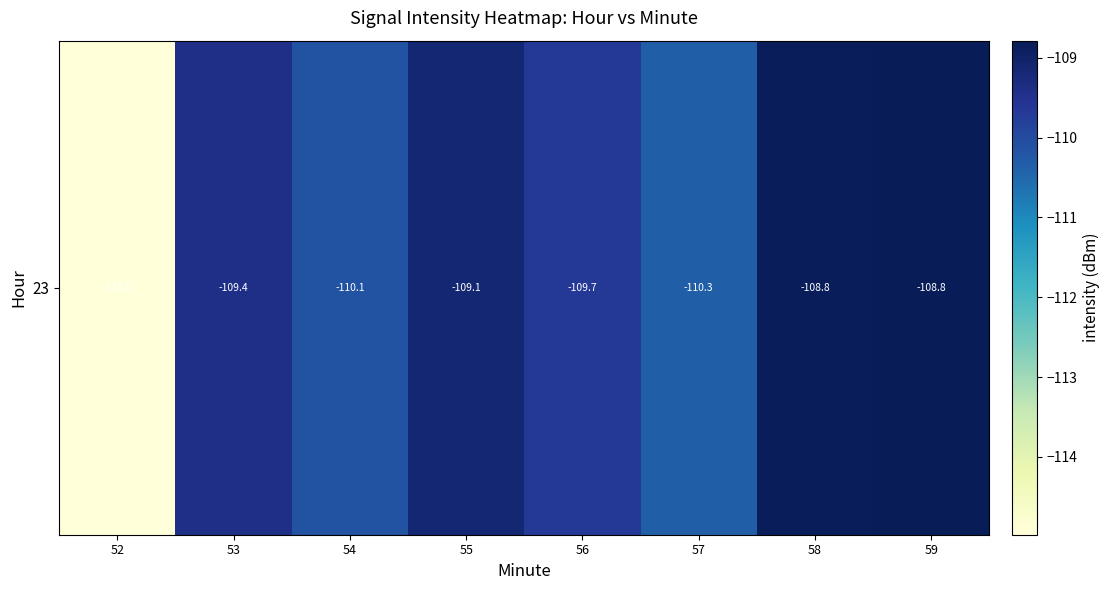

What is the difference between the maximum and minimum values?

6.2